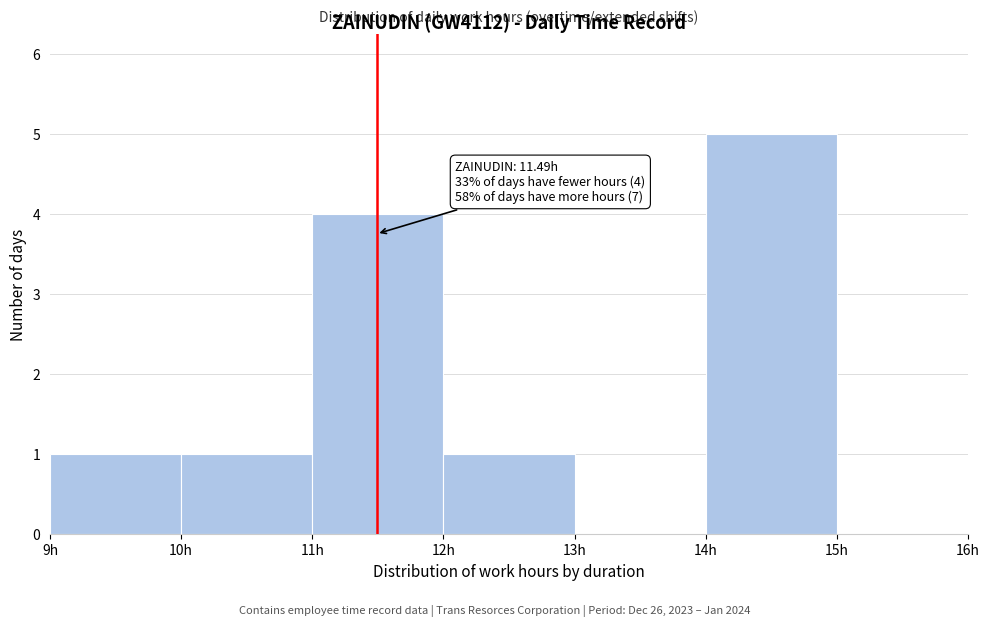

Over which range of the x-axis is the bar tallest?

14 to 15